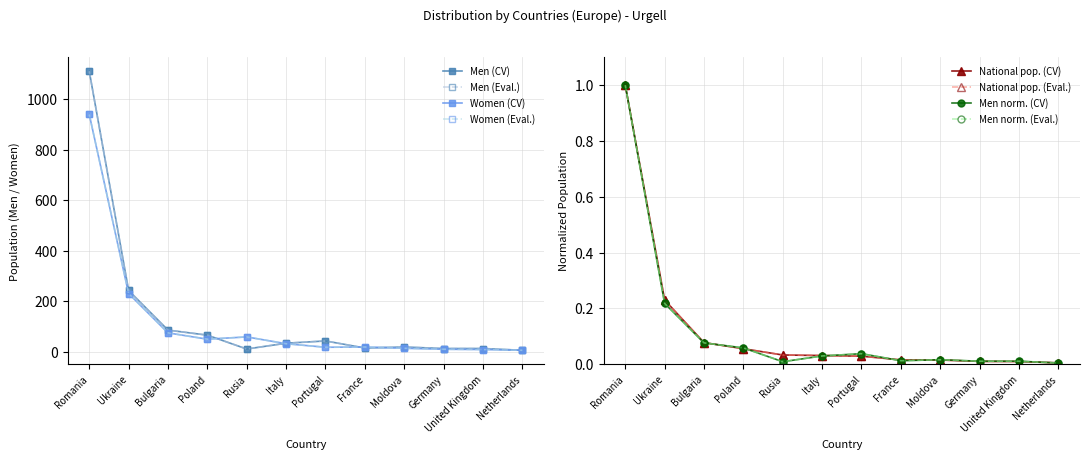

What is the difference between the maximum and minimum values in the National population series?

1.0